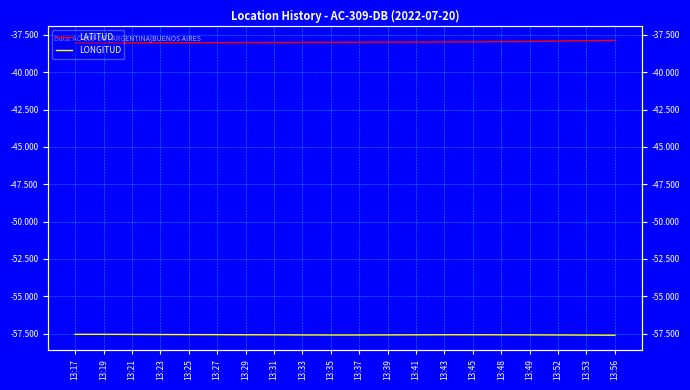

Is the value of LONGITUD at 13:53 greater than the value of LATITUD at 13:19?

No